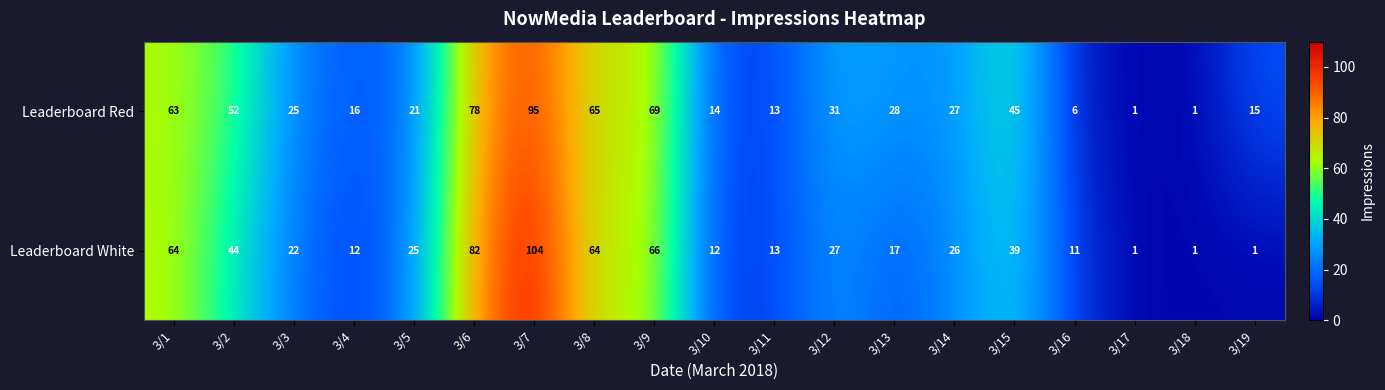

Count the number of categories in the chart.

19